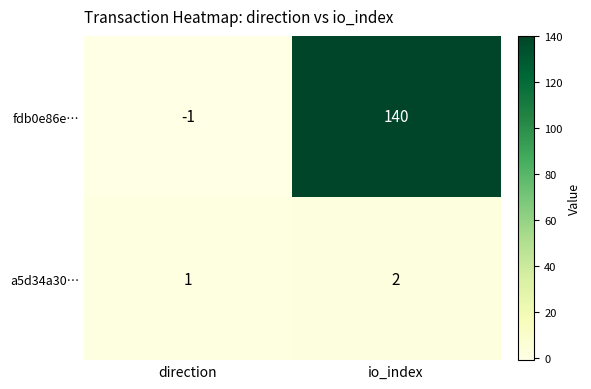

Which series has the largest total across all categories?

fdb0e86e…